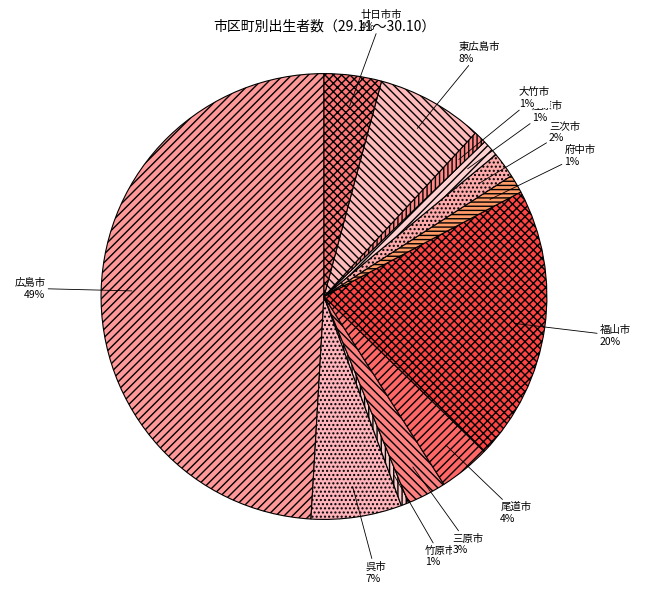

Which category has the biggest portion of the pie?

広島市